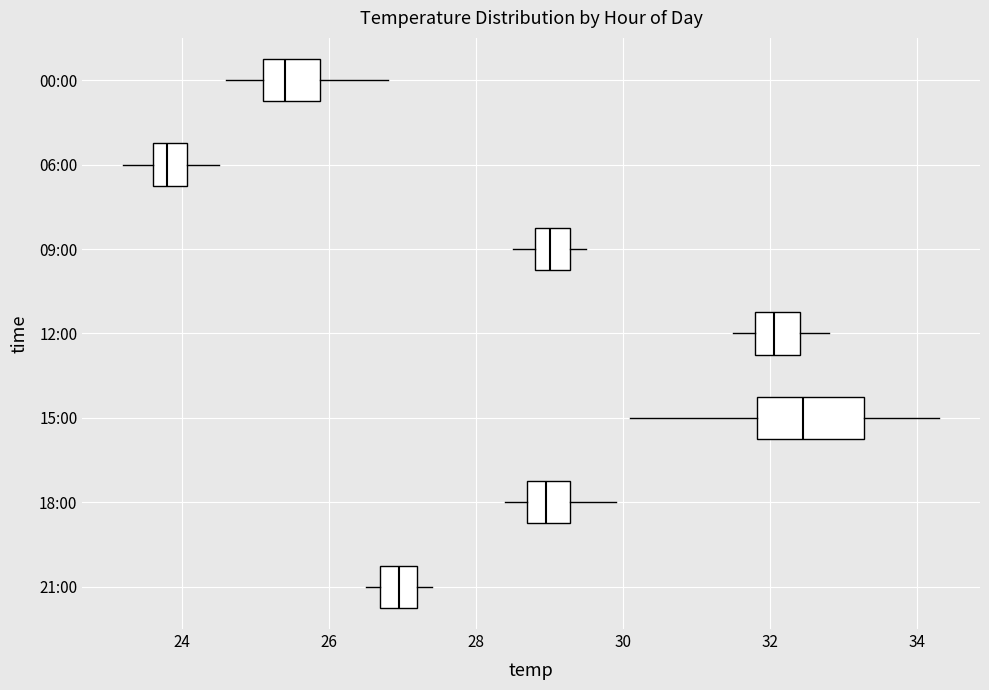

Where does the left whisker of the box for 09:00 end on the x-axis? The values are not printed on the chart, so give them approximately, as read against the axis.

28.6